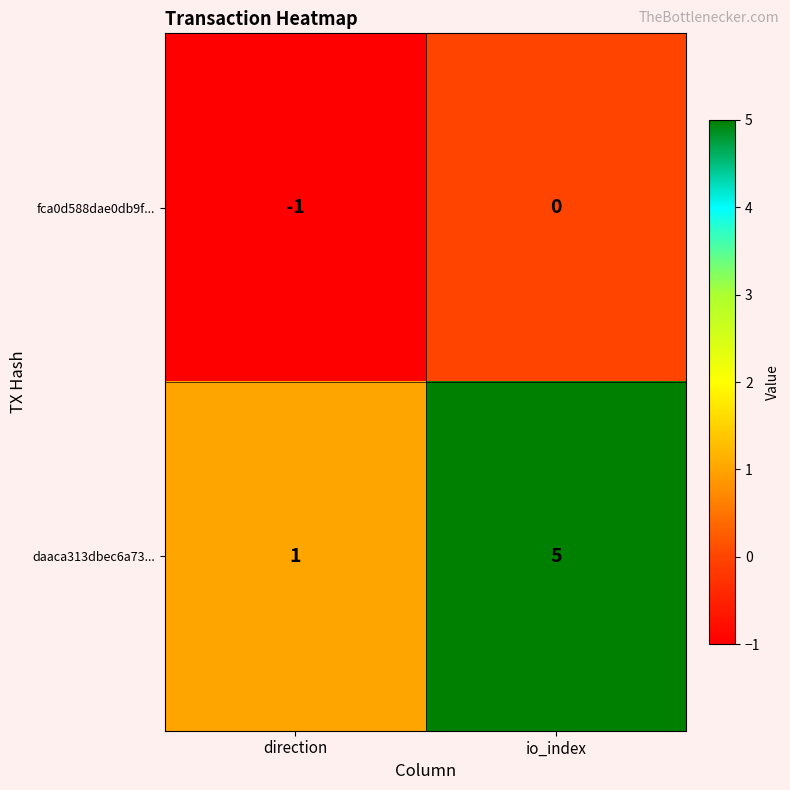

Rank the series by their maximum value, from lowest to highest.

fca0d588dae0db9f..., daaca313dbec6a73...